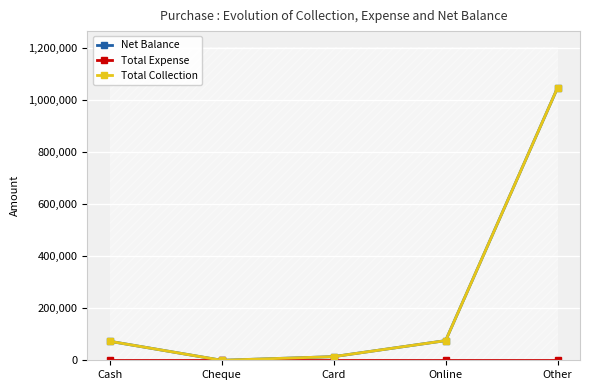

At Other, list the series in order from smallest to largest.

Total Expense, Net Balance, Total Collection